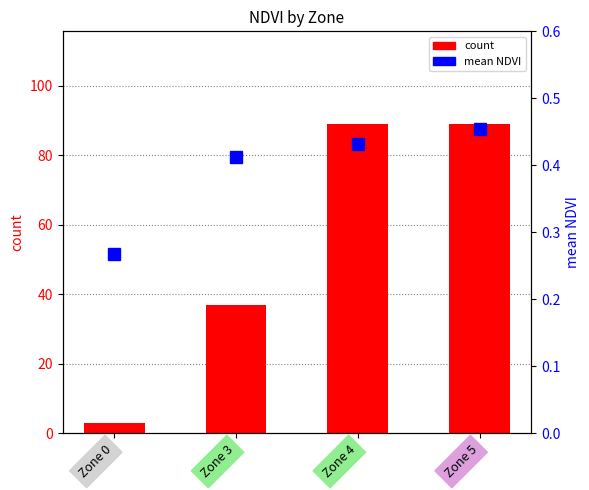

Are the bars horizontal?

No